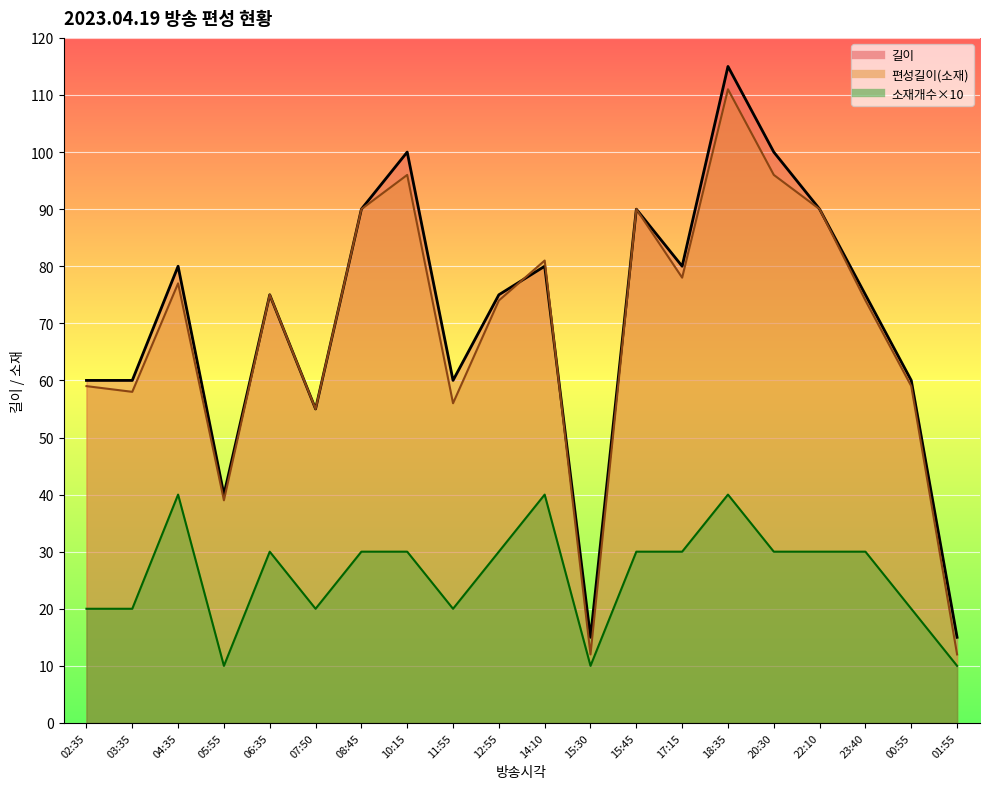

List the series in order of their peak value, lowest first.

소재개수, 편성길이(소재), 길이